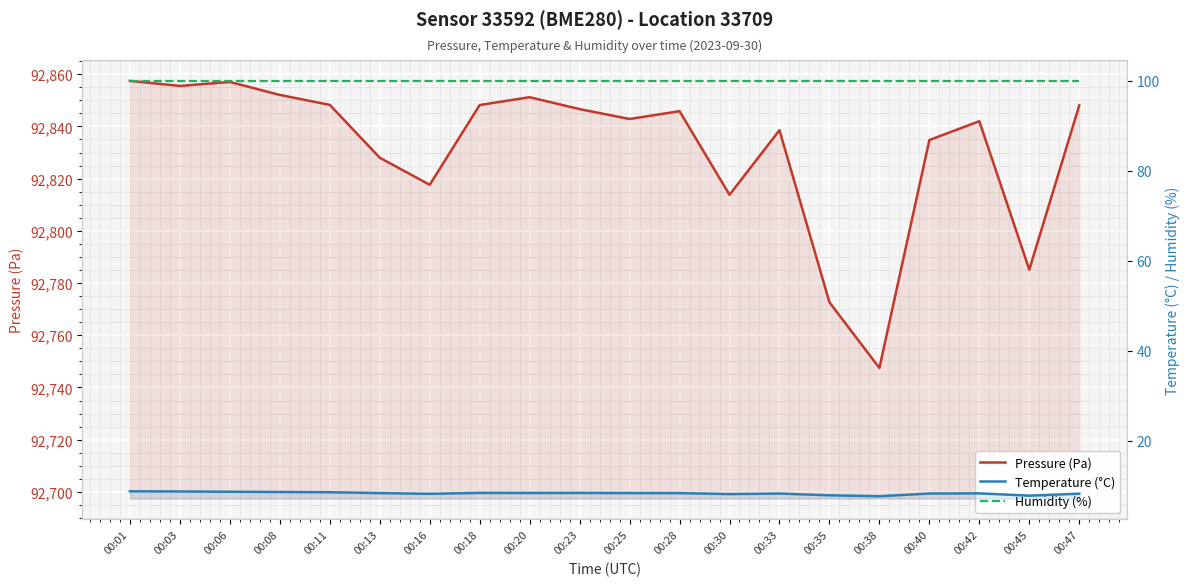

Which category has the lowest value across all series?

00:38